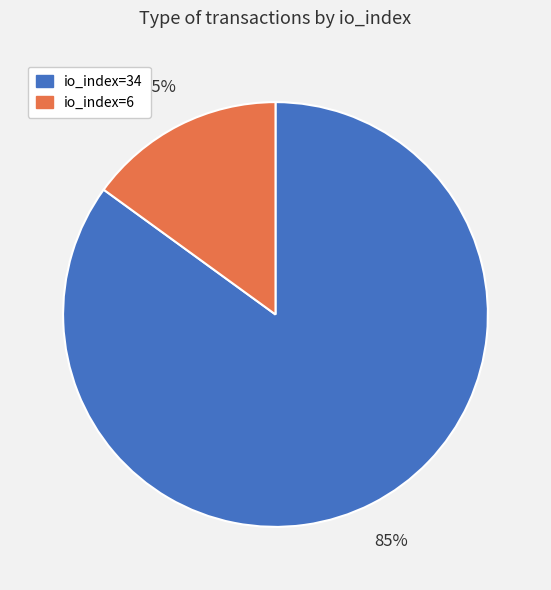

The io_index=6 slice represents 15% of the pie. True or false?

True